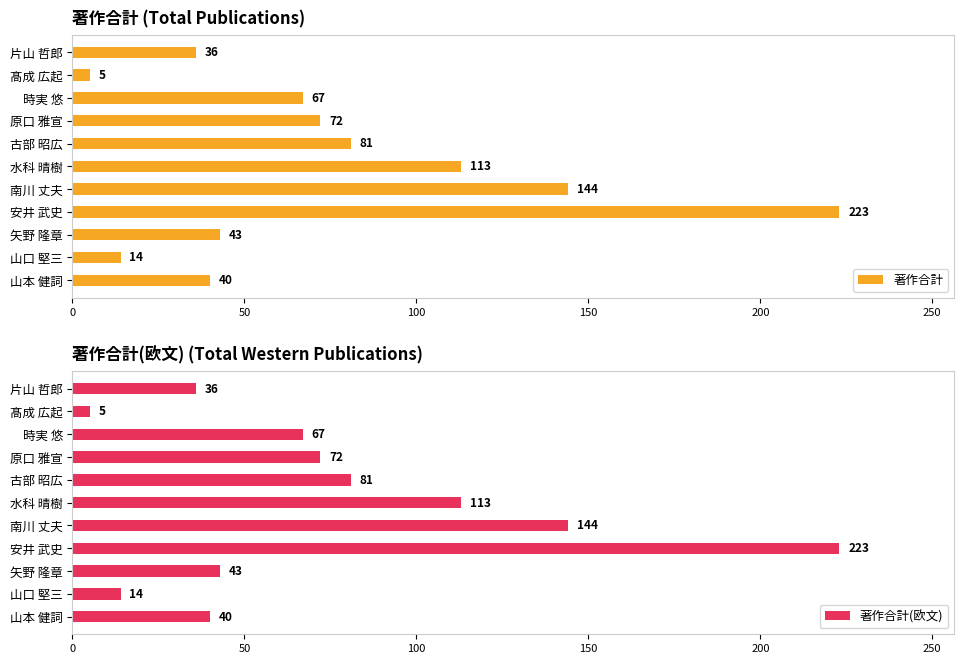

True or false: 著作合計(欧文) has a value of 72 at 原口 雅宣.

True